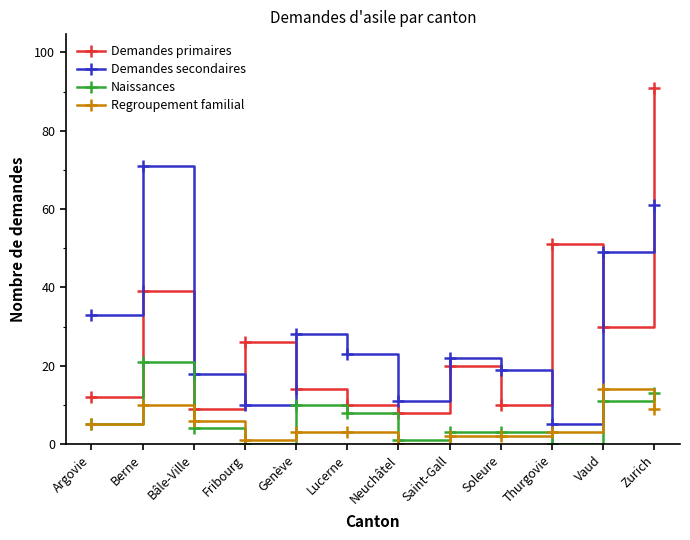

What is the label of the 11th point from the left?

Vaud